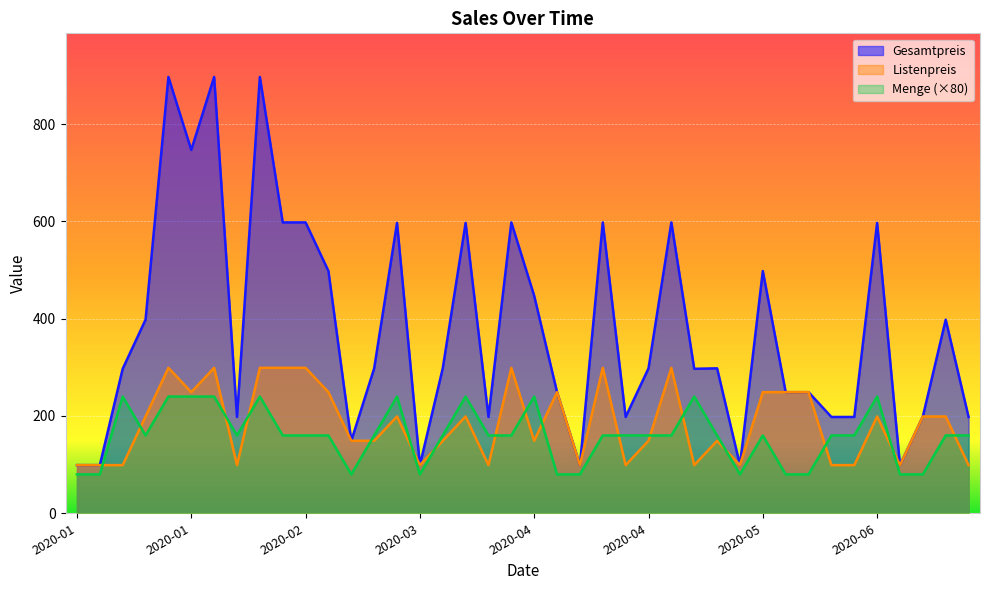

What are all the series names shown in the legend?

Gesamtpreis, Listenpreis, Menge (×80)